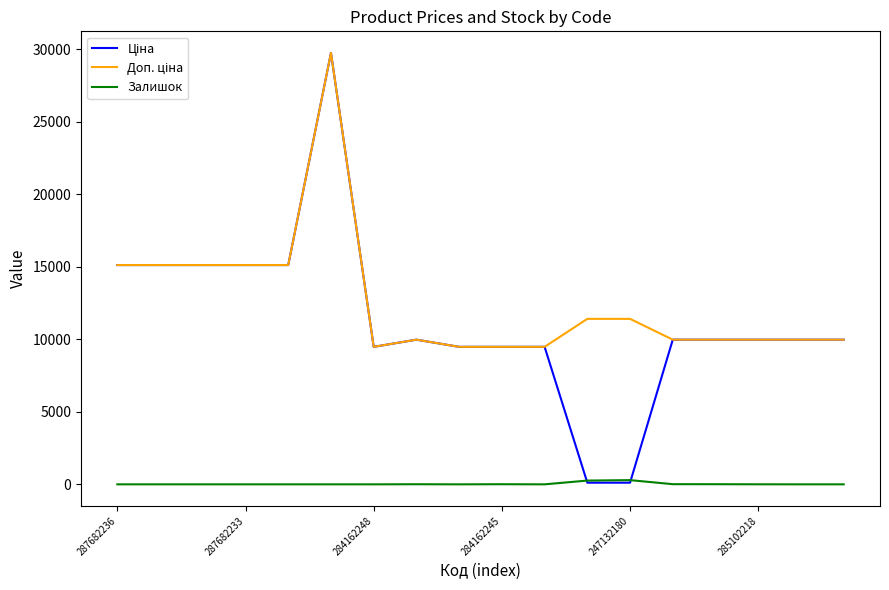

How many categories are shown in the chart?

18